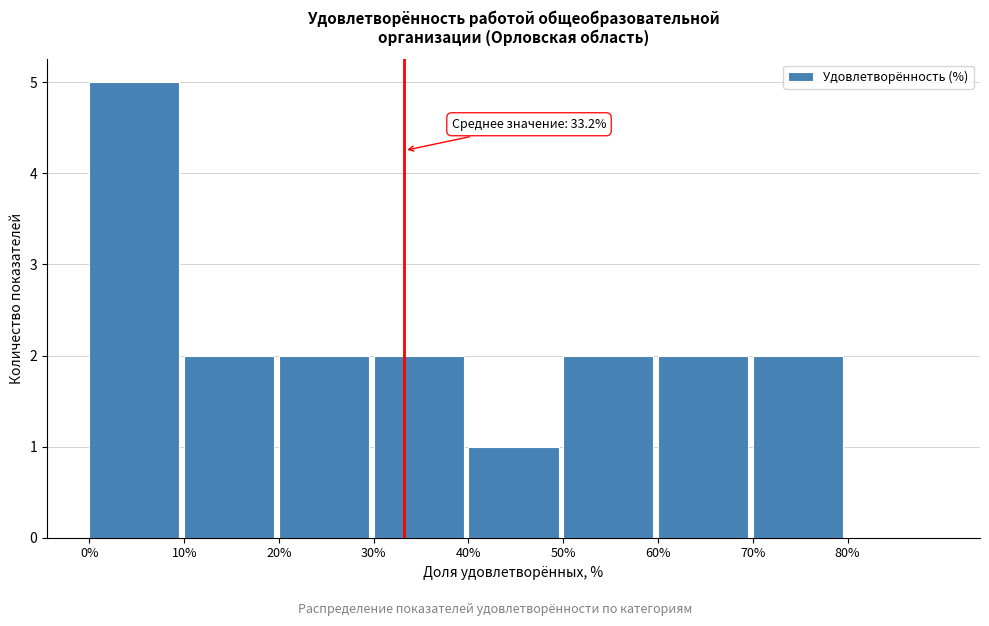

Over which range of the x-axis is the bar tallest?

0 to 10